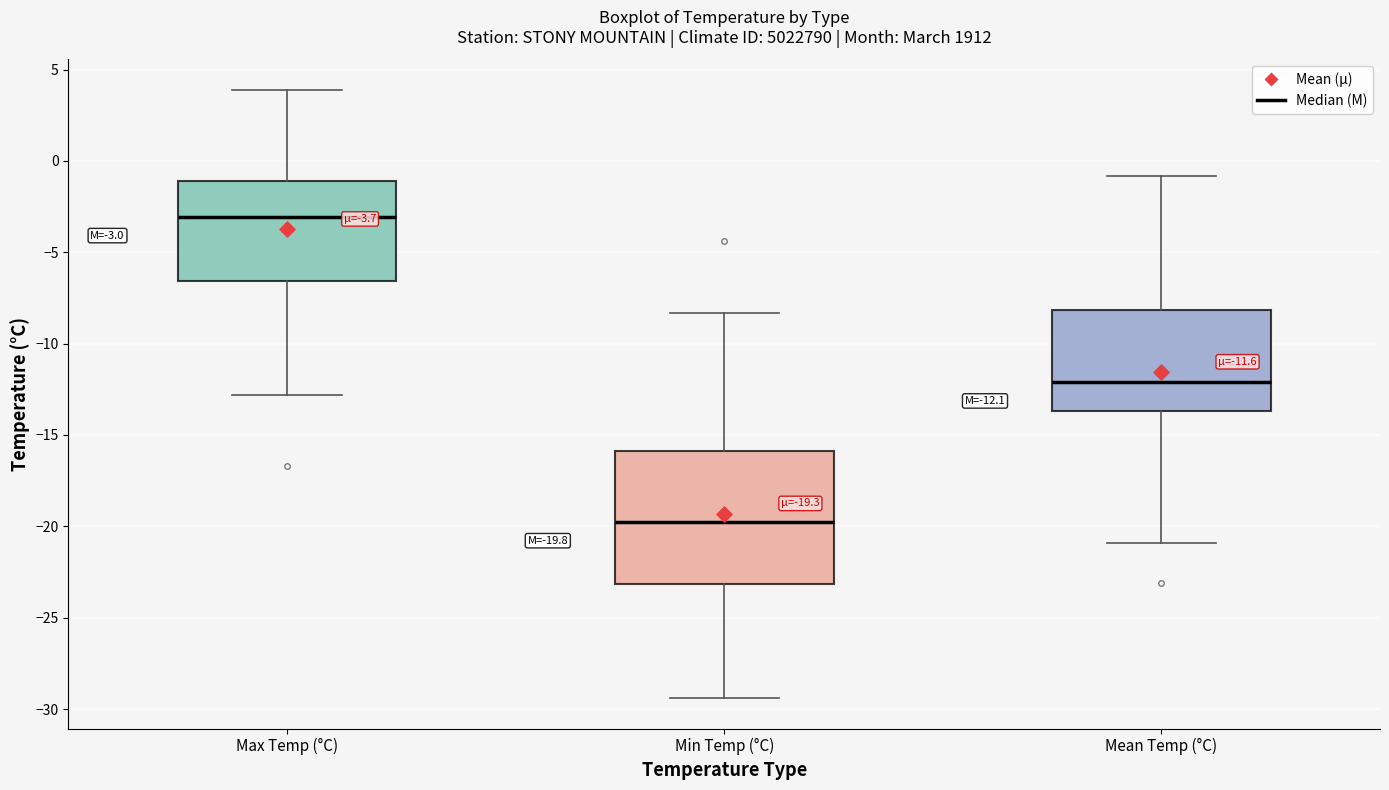

Which box is the tallest, from its lower edge to its upper edge?

Min Temp (°C)